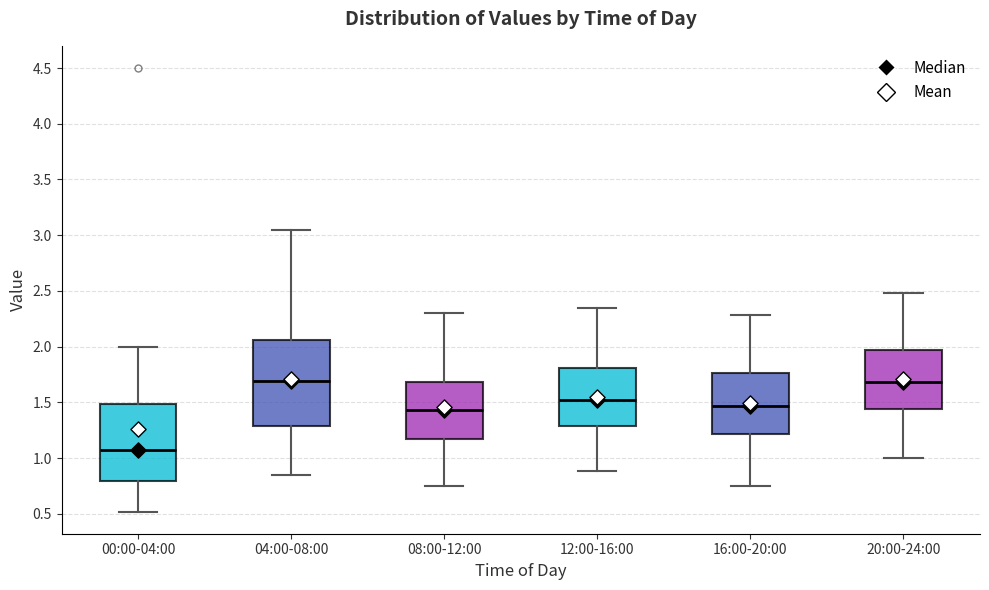

Where is the lower edge of the box for 20:00-24:00 on the y-axis? The values are not printed on the chart, so give them approximately, as read against the axis.

1.45